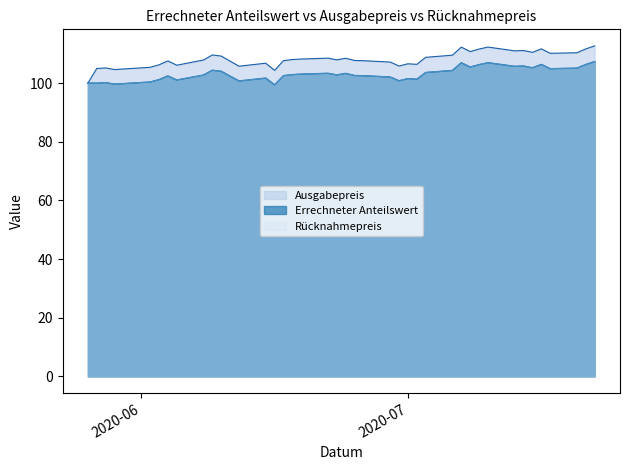

What is the average value of the Errechneter Anteilswert series?

103.2